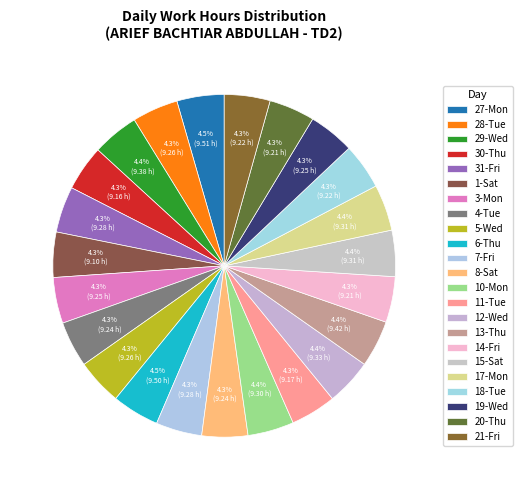

Which slice is the smallest?

1-Sat